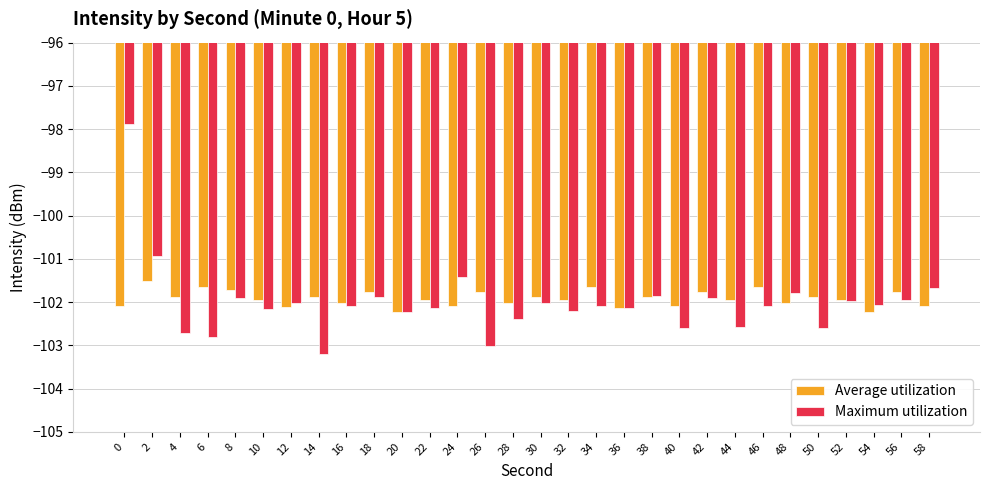

At how many categories does at least one series exceed -98?

1